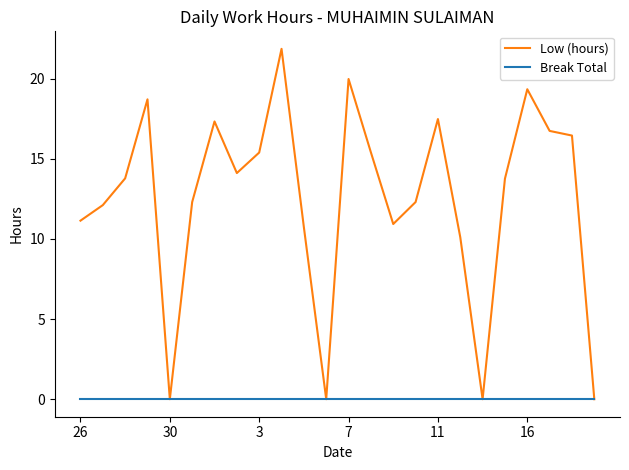

Rank the series by their average value, from lowest to highest.

Break Total, Low (hours)